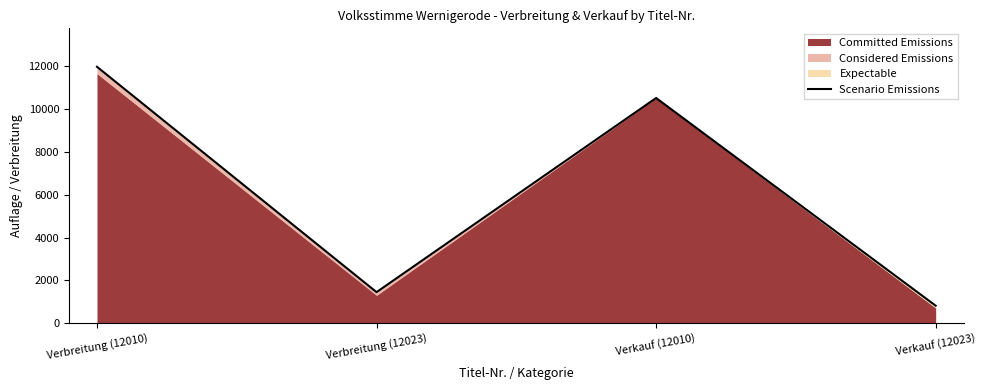

How many interior local peaks (higher than both neighbors) does the data have?

1